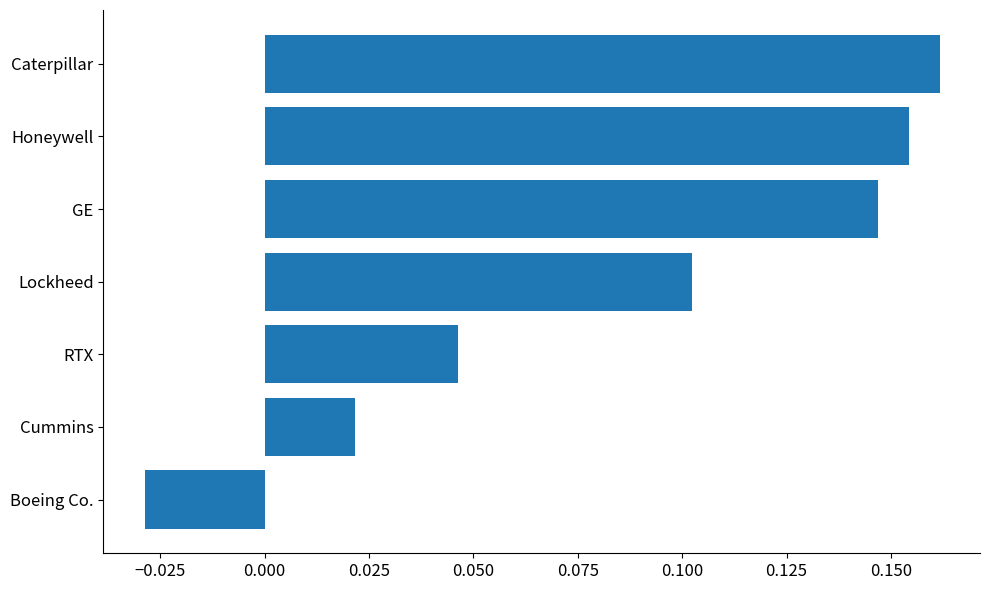

Which label corresponds to the largest value in the chart?

Caterpillar